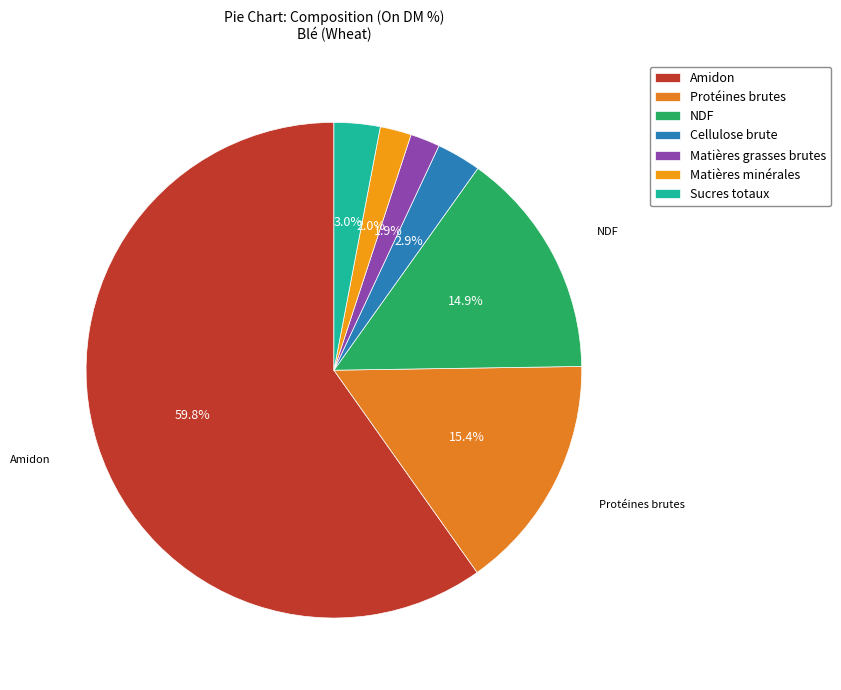

Rank the categories by value from highest to lowest.

Amidon, Protéines brutes, NDF, Sucres totaux, Cellulose brute, Matières minérales, Matières grasses brutes